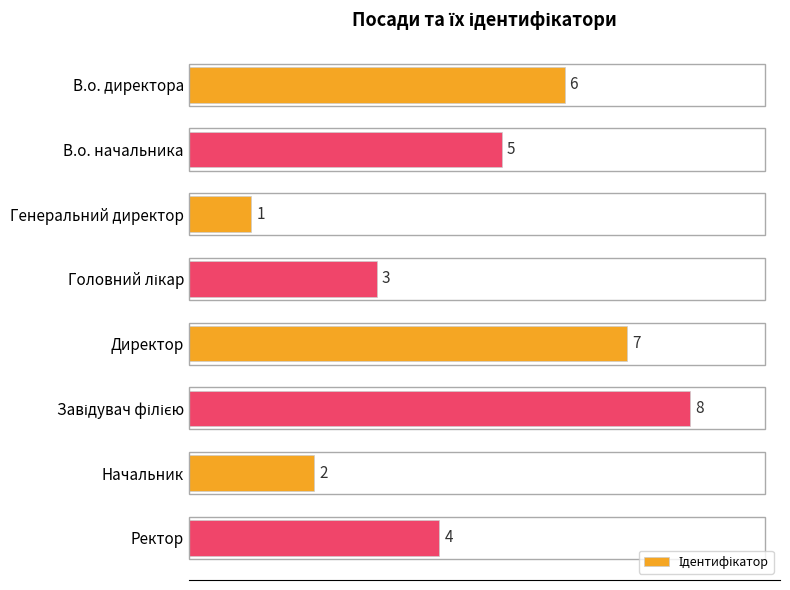

The chart shows a value of 4 at Ректор. True or false?

True